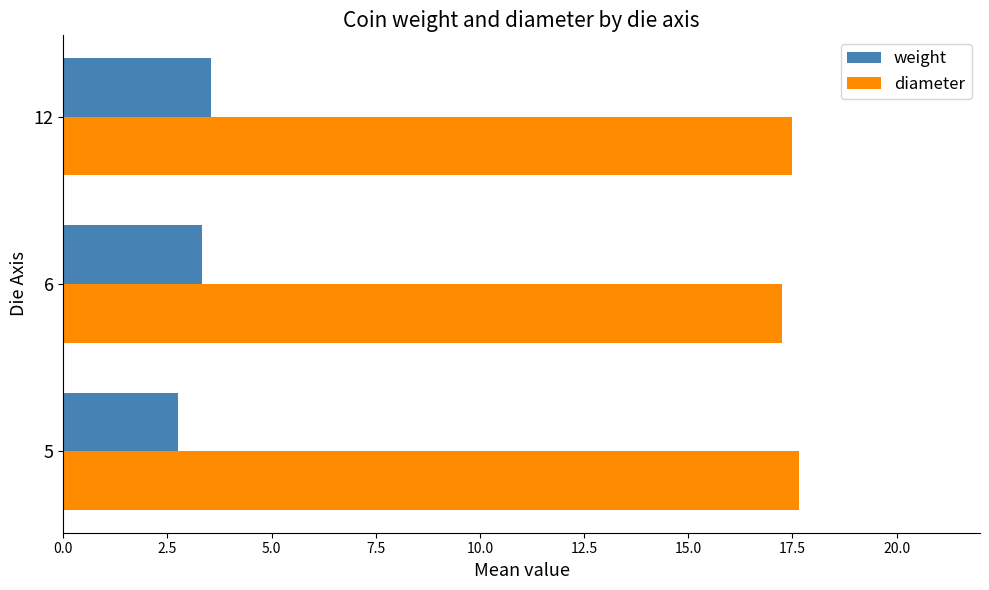

Which series has the largest range (max minus min)?

weight